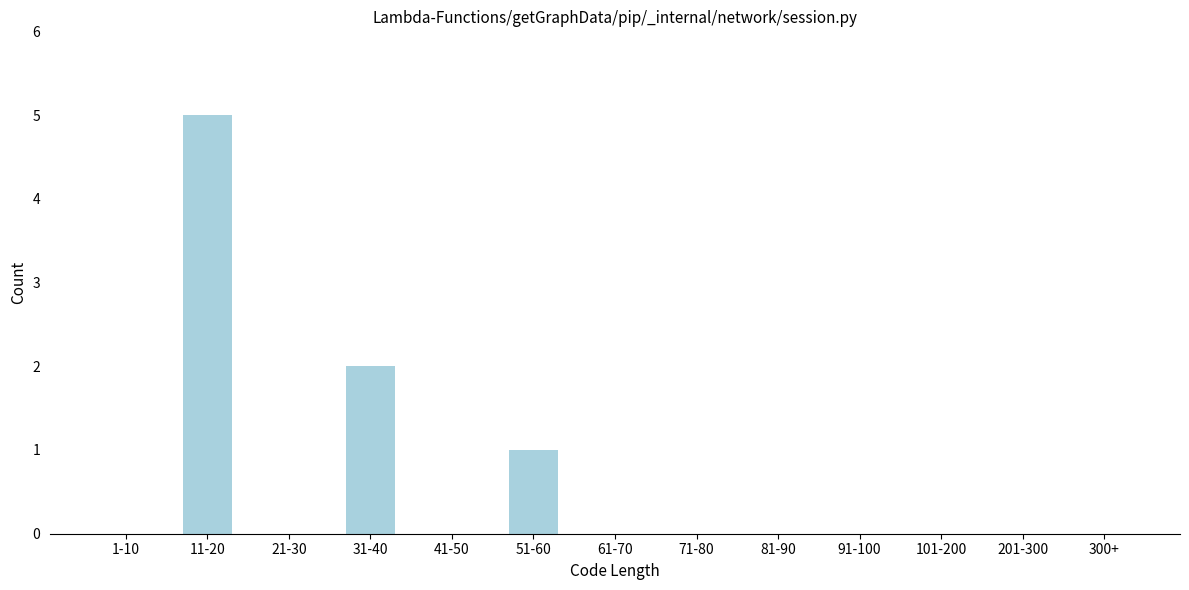

Reading left to right, transcribe all the data shown in this chart.

1-10=0	11-20=5	21-30=0	31-40=2	41-50=0	51-60=1	61-70=0	71-80=0	81-90=0	91-100=0	101-200=0	201-300=0	300+=0